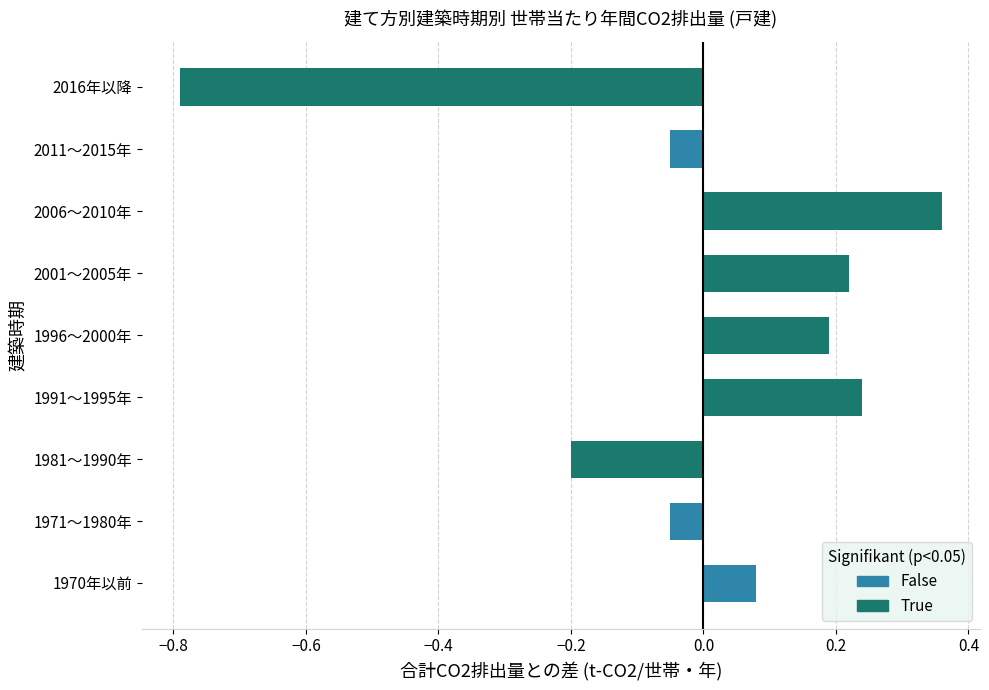

Which label corresponds to the largest value in the chart?

2006～2010年